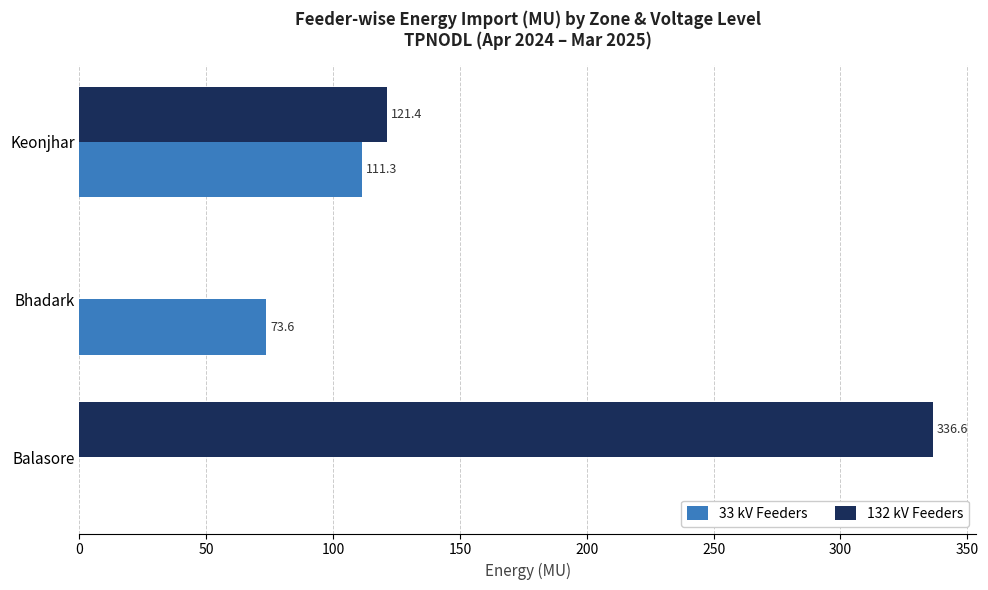

How many positive values does the 132 kV Feeders series have?

2